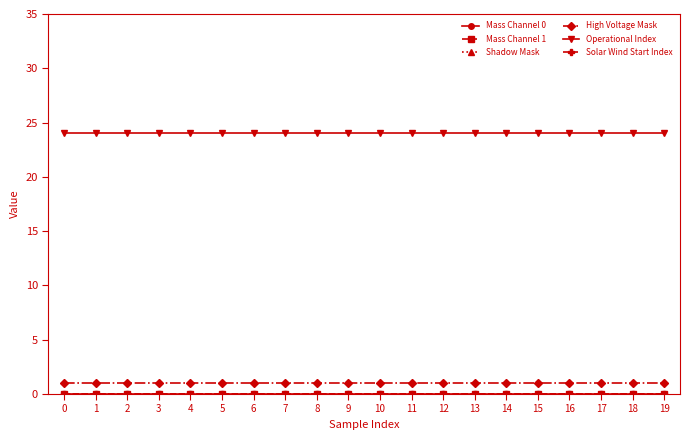

True or false: High Voltage Mask has a value of 1 at 3.

True